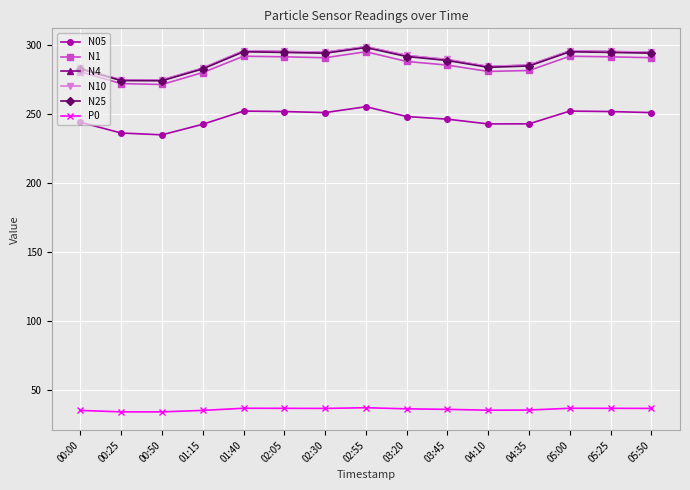

What is the label of the 11th point from the left?

04:10